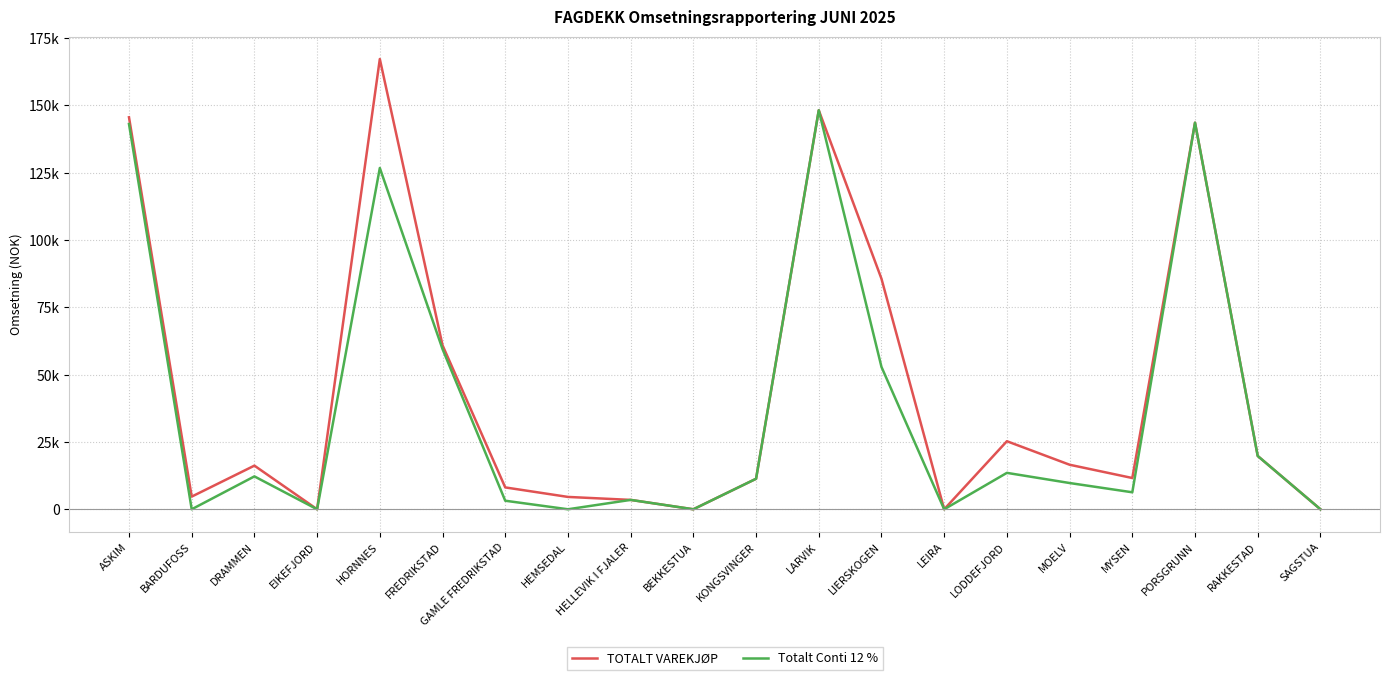

What are all the series names shown in the legend?

TOTALT VAREKJØP, Totalt Conti 12 %